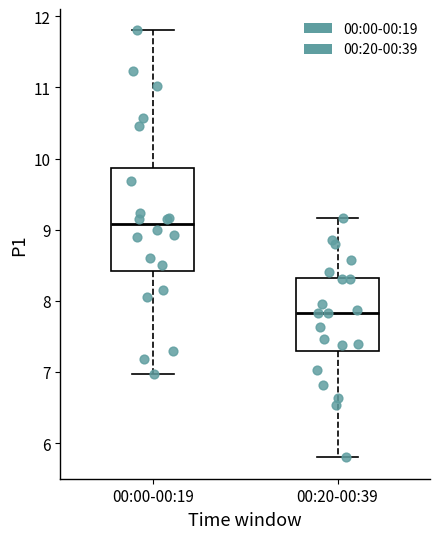

Reading left to right, read every box against the y-axis: the position of its median line, the range the box covers, and the ends of its whiskers. The values are not printed on the chart, so give them approximately, as read against the axis.

00:00-00:19: median 9.1, box 8.4 to 9.9, whiskers 7.0 to 11.8
00:20-00:39: median 7.8, box 7.3 to 8.3, whiskers 5.8 to 9.2